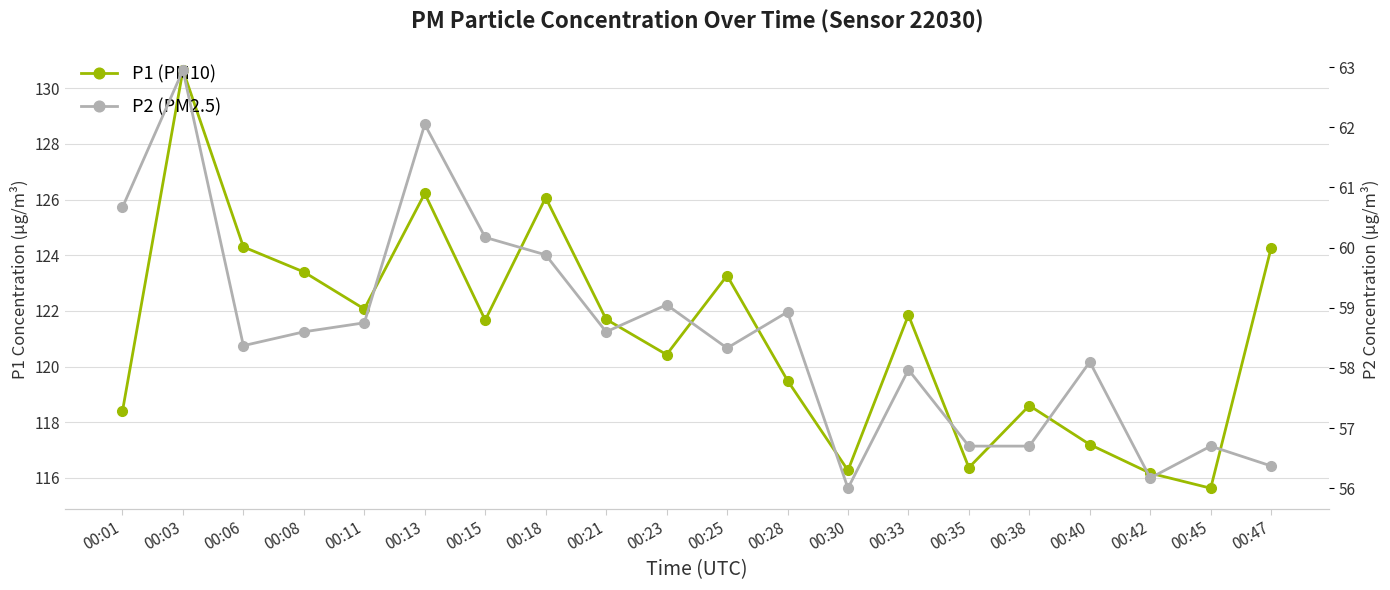

At which label does P1 first exceed 121?

00:03